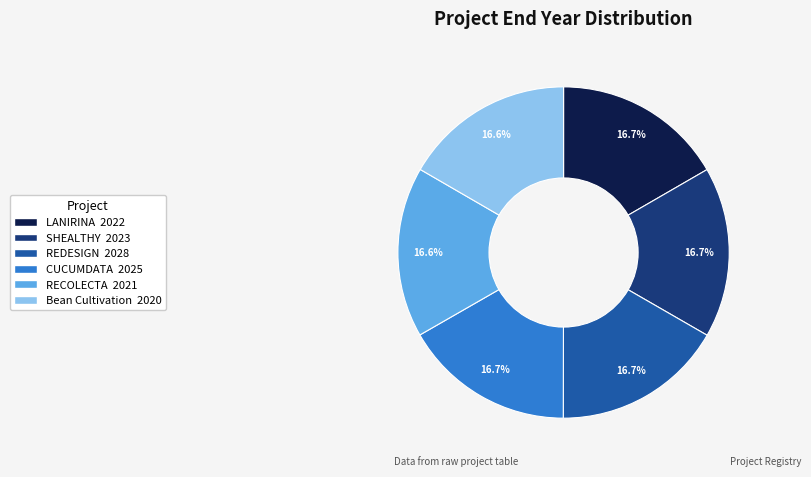

How many slices are in this pie chart?

6